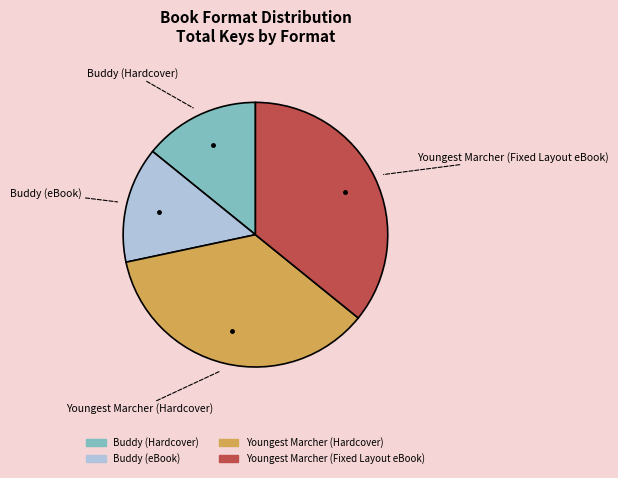

Count the number of slices in the pie.

4